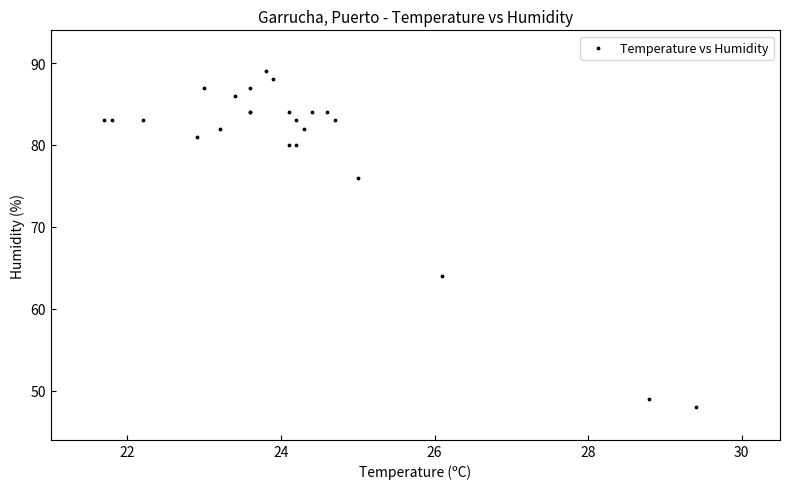

What Y value in the scatter plot is closest to 68?

64